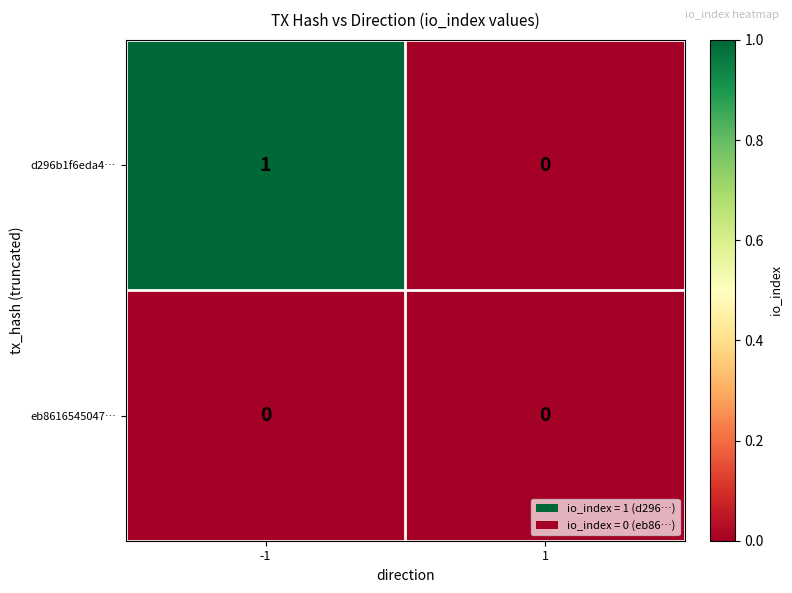

Rank the series by their maximum value, from lowest to highest.

eb8616545047…, d296b1f6eda4…